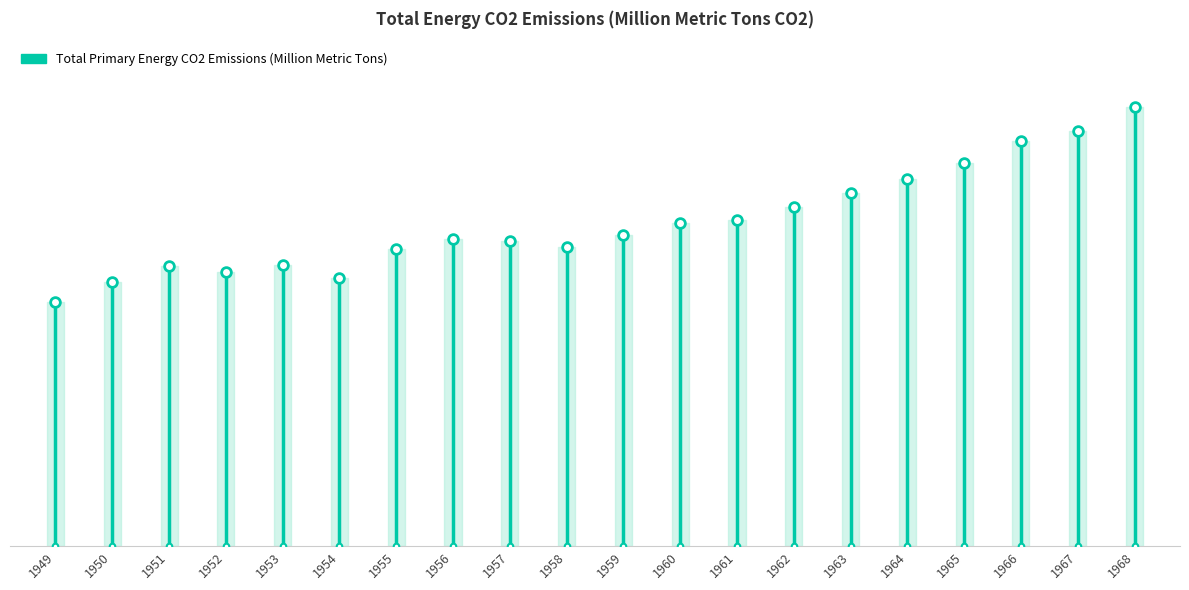

How many lines are shown in the chart?

1